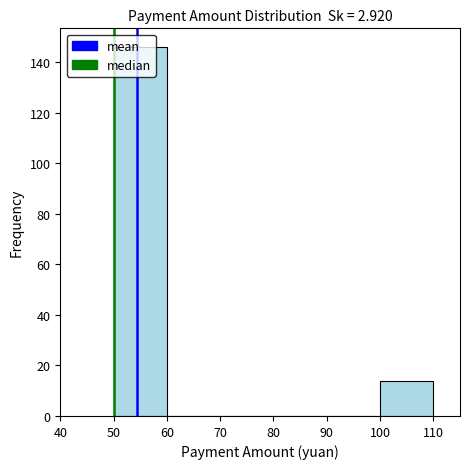

Which range on the x-axis has the tallest bar?

50 to 60